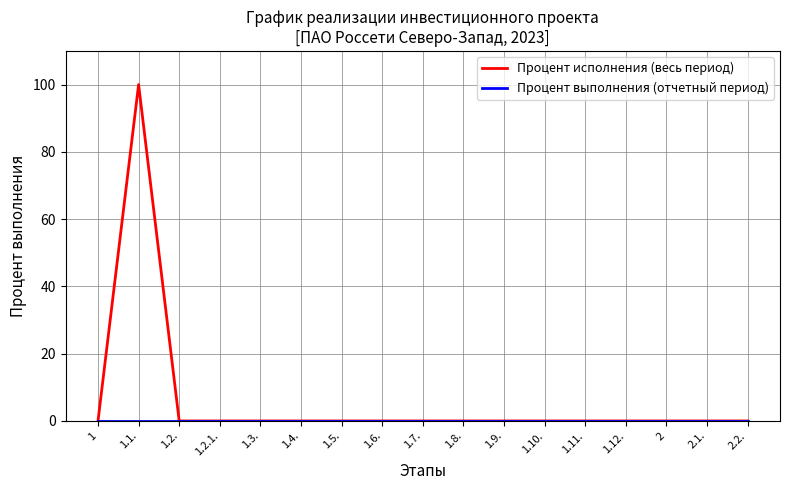

What position from the left is 1.5.?

7